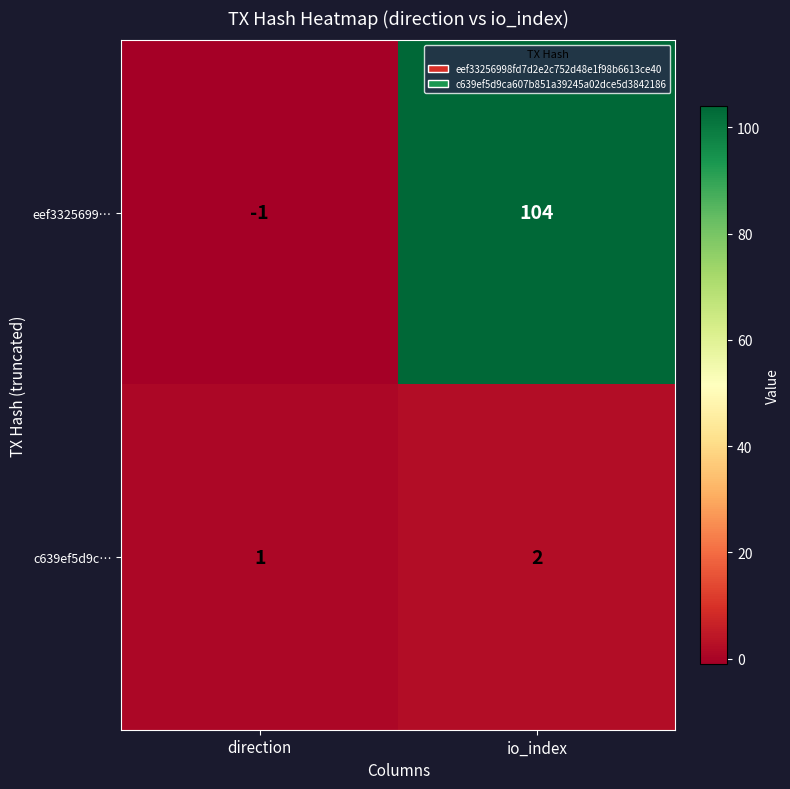

Rank the categories by eef3325699… value from highest to lowest.

io_index, direction